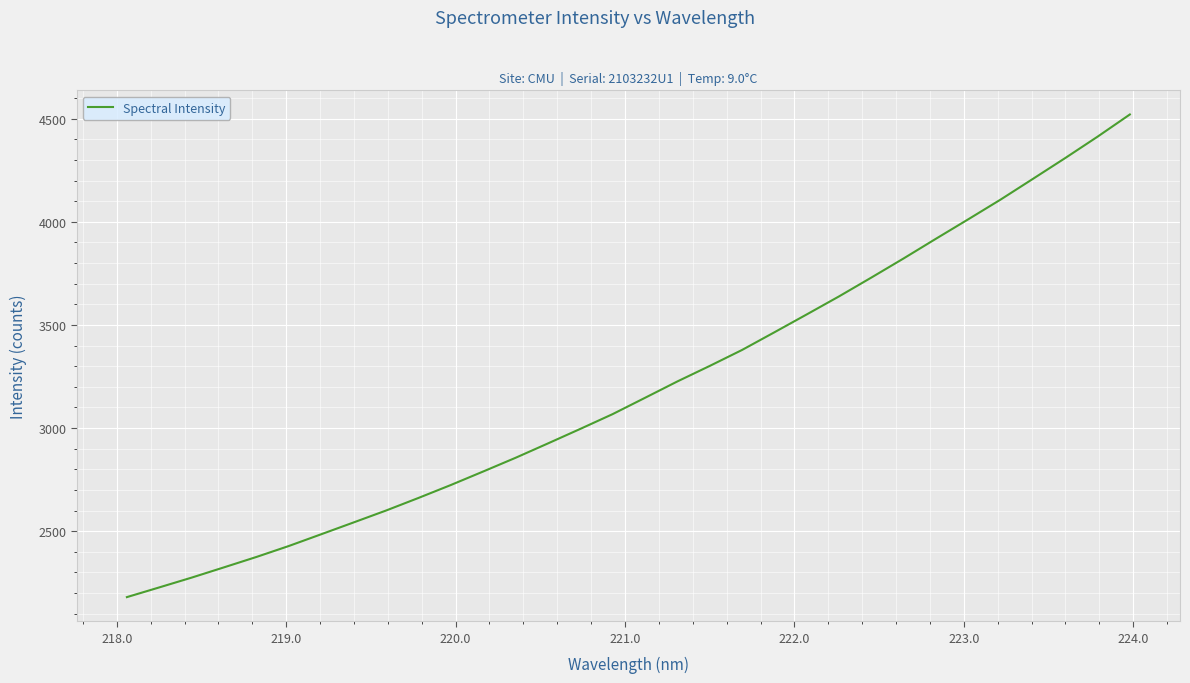

What is the smallest value displayed?

2180.1